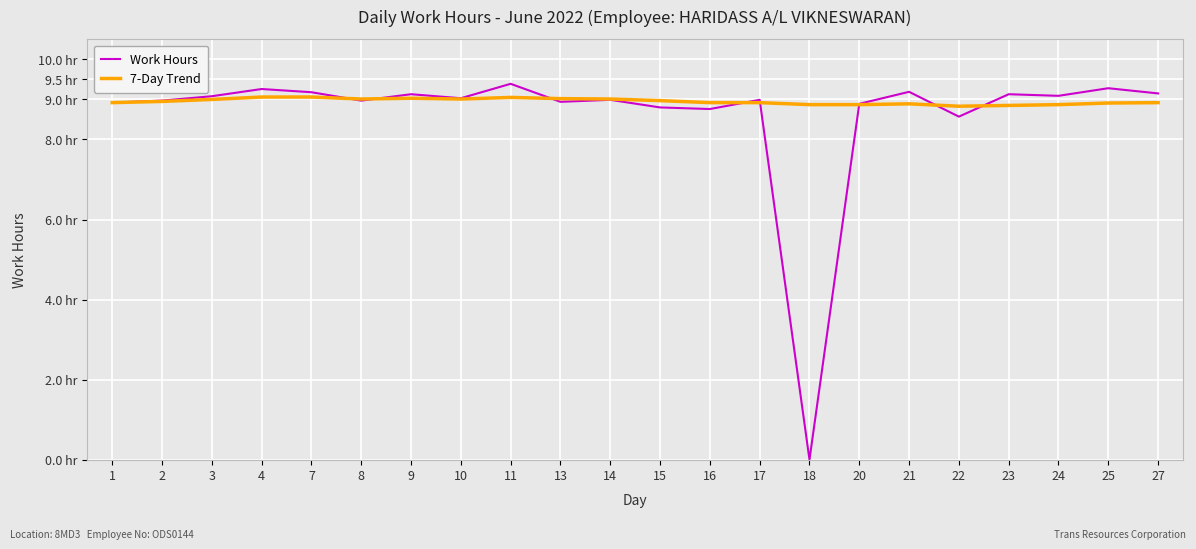

What is the sum of the 7-Day Trend values at 1 and 8?

17.9